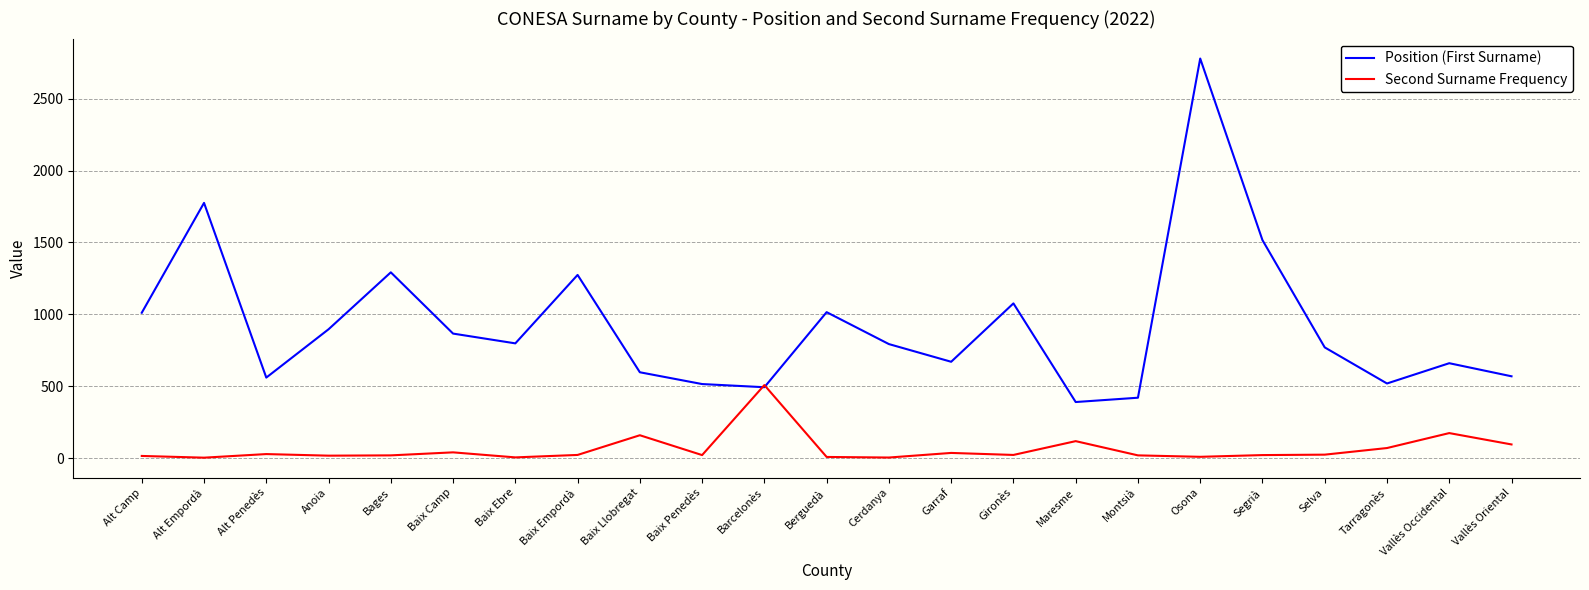

List the series in order of their peak value, highest first.

Position (First Surname), Second Surname Frequency